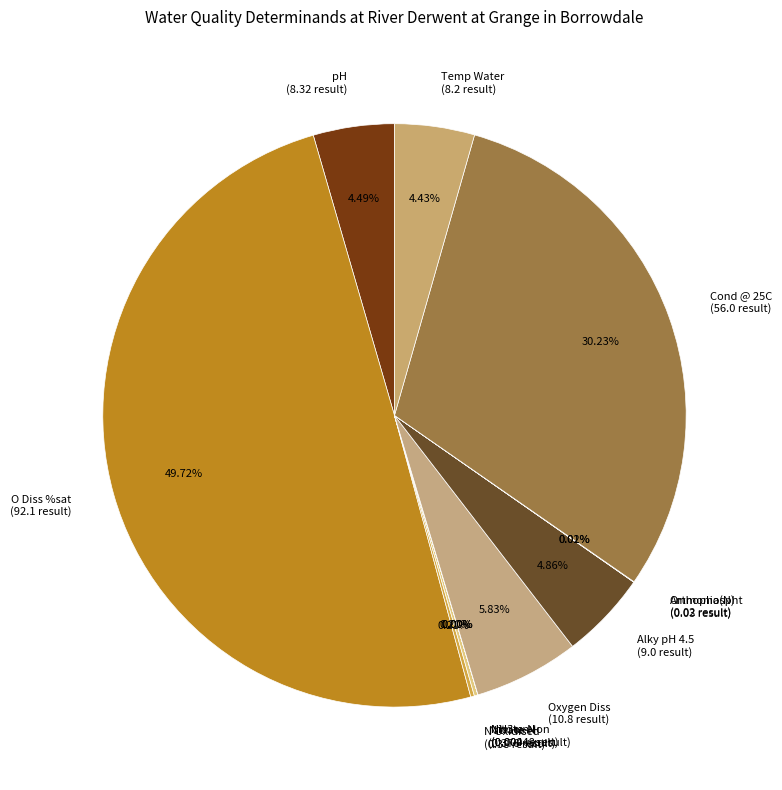

Combined, do pH (8.32 result) and Alky pH 4.5 (9.0 result) account for over 50%?

No